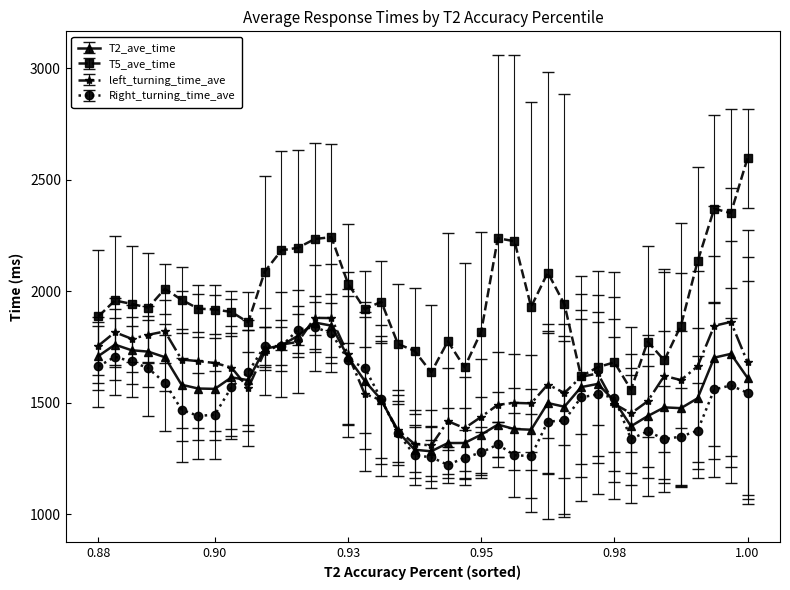

True or false: T5_ave_time and Right_turning_time_ave cross at least once.

False